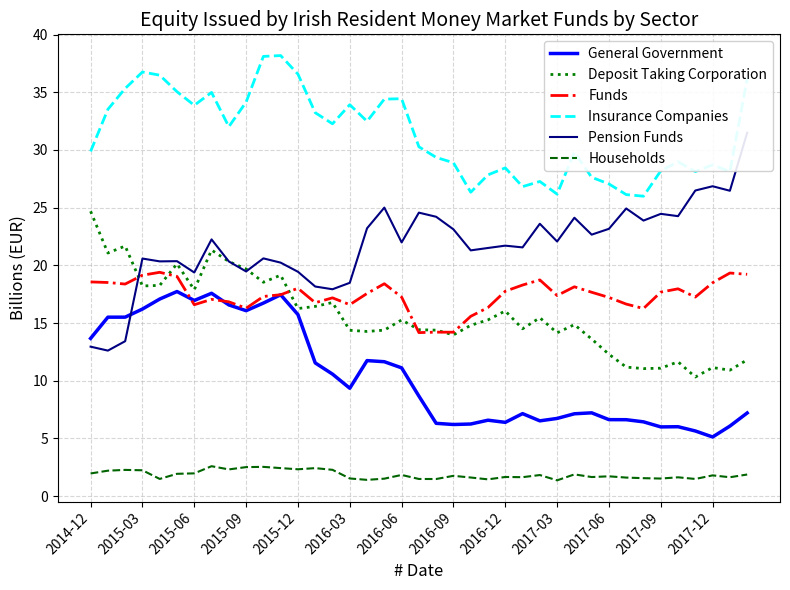

True or false: General Government and Households intersect in this chart.

False